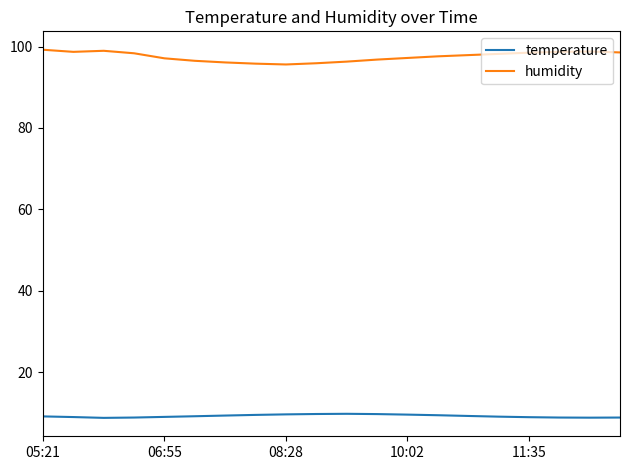

True or false: humidity and temperature intersect in this chart.

False